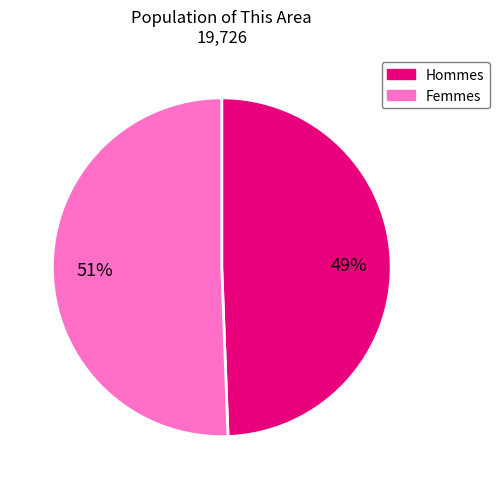

To the nearest percent, what is the average slice percentage?

50%